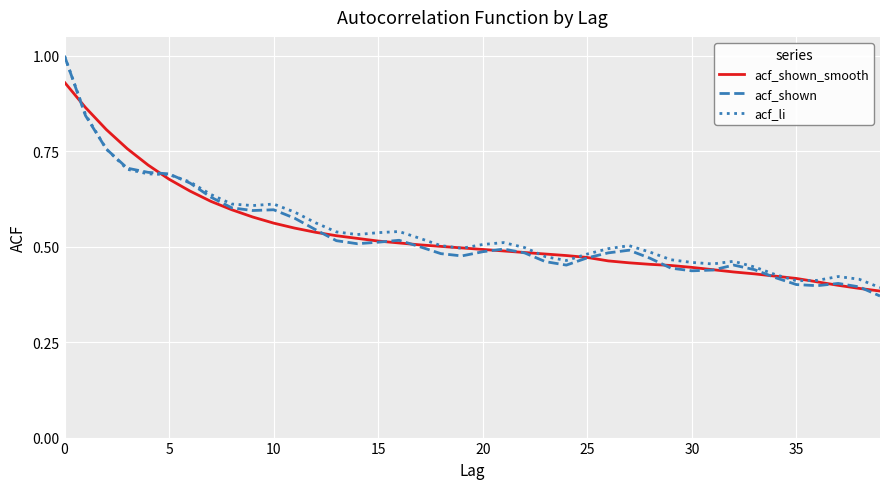

What is the maximum value shown in the chart?

1.0